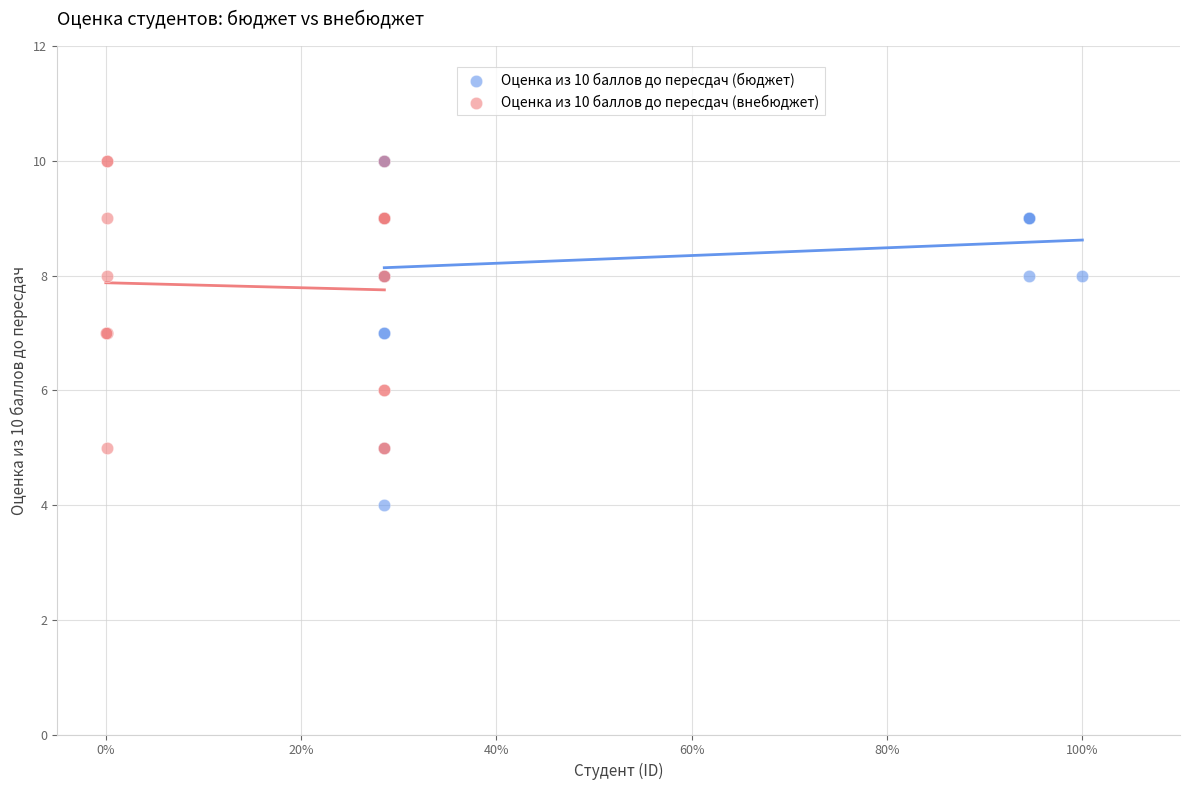

Which series contains the lowest Y value?

Оценка из 10 баллов до пересдач (бюджет)